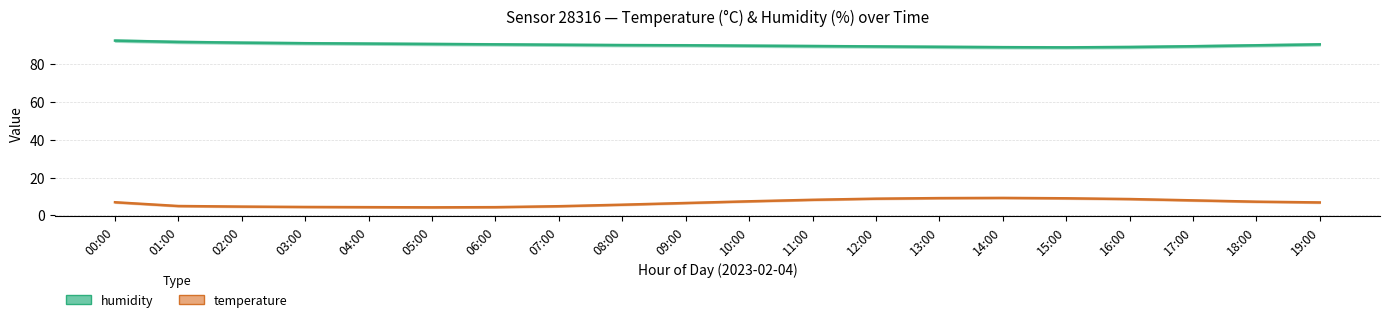

List the labels in order of humidity value, largest first.

00:00, 01:00, 02:00, 03:00, 04:00, 05:00, 06:00, 19:00, 07:00, 08:00, 09:00, 18:00, 10:00, 11:00, 17:00, 12:00, 13:00, 16:00, 14:00, 15:00